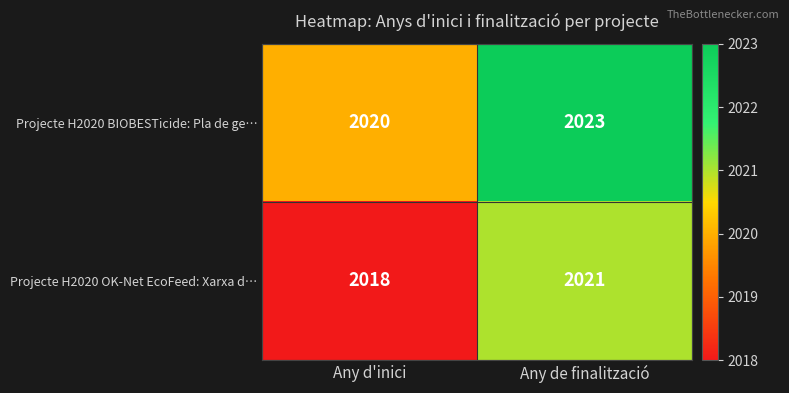

Reading right to left, what are all the values shown in this chart?

Projecte H2020 BIOBESTicide: Pla de ge…: 2023	2020
Projecte H2020 OK-Net EcoFeed: Xarxa d…: 2021	2018